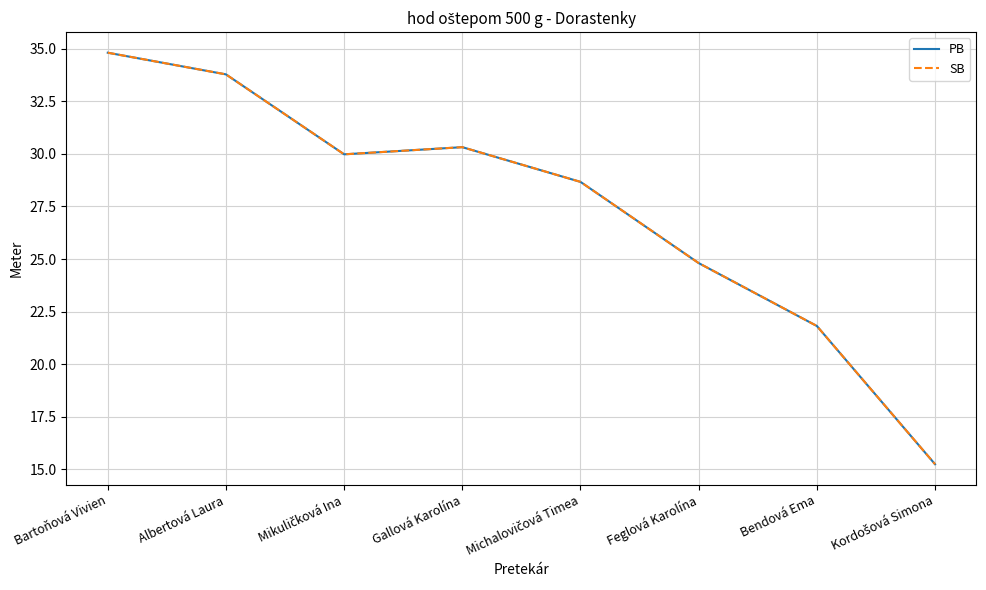

At which category is the sum across all series the highest?

Bartoňová Vivien